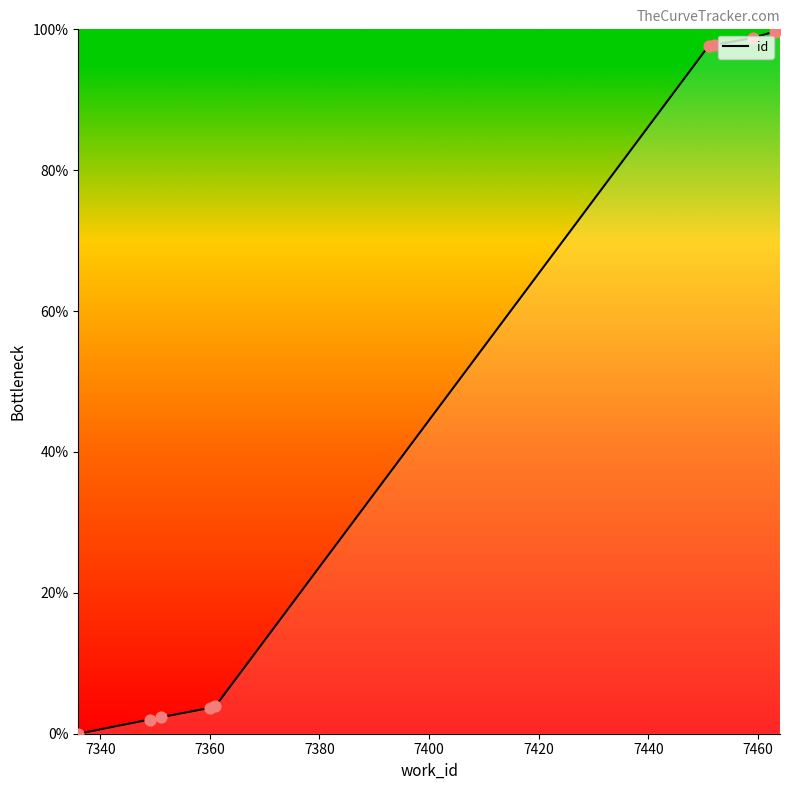

Between 7336 and 7360, which is larger?

7360